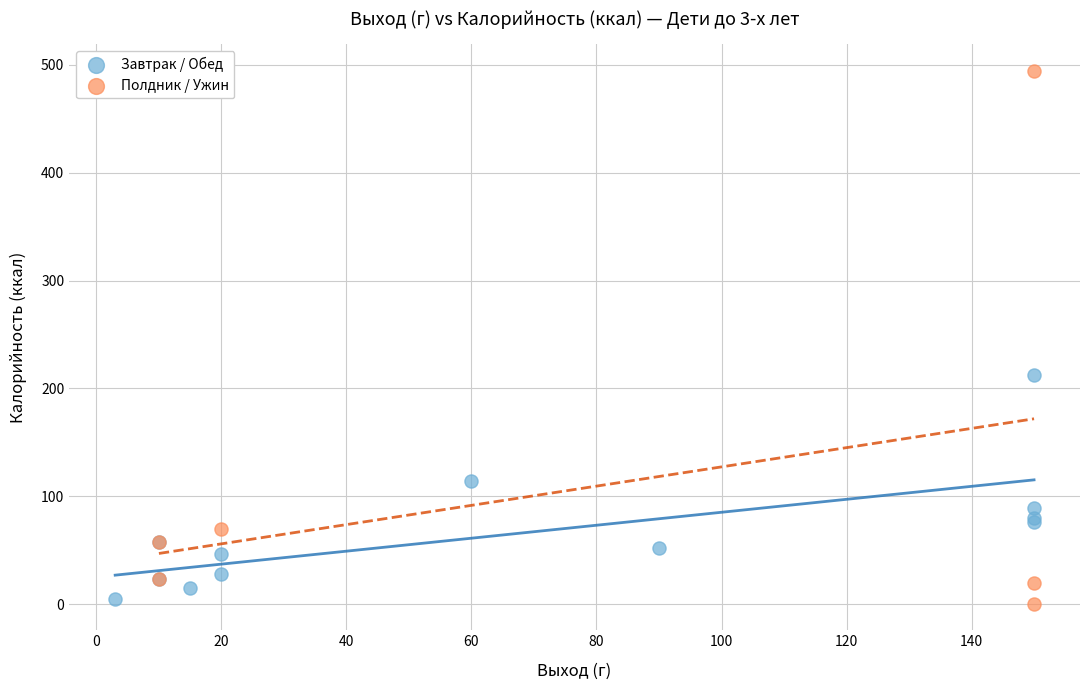

Which series contains the highest Y value?

Полдник / Ужин